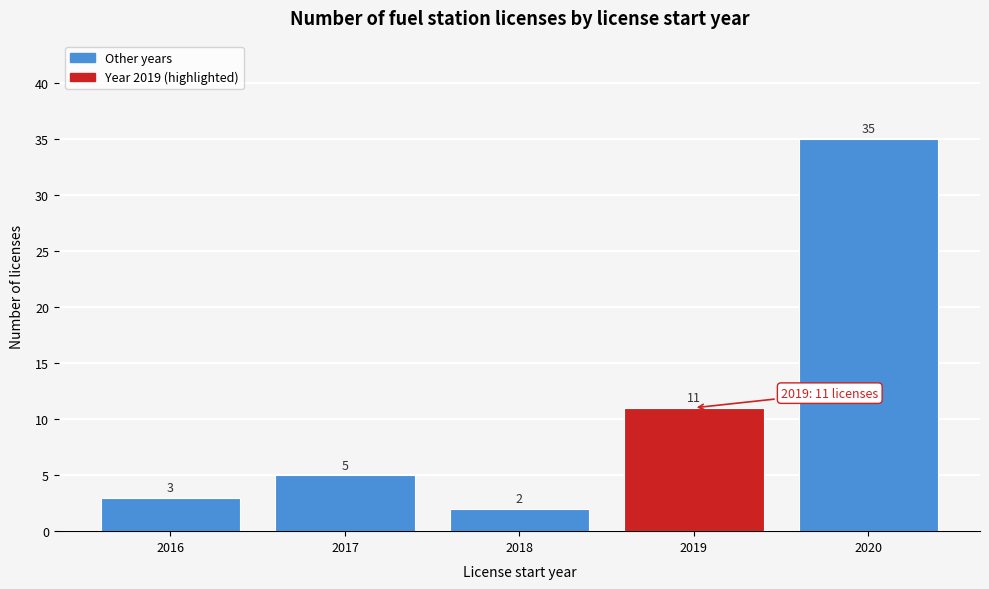

Reading right to left, extract all data points from this chart.

2020=35	2019=11	2018=2	2017=5	2016=3